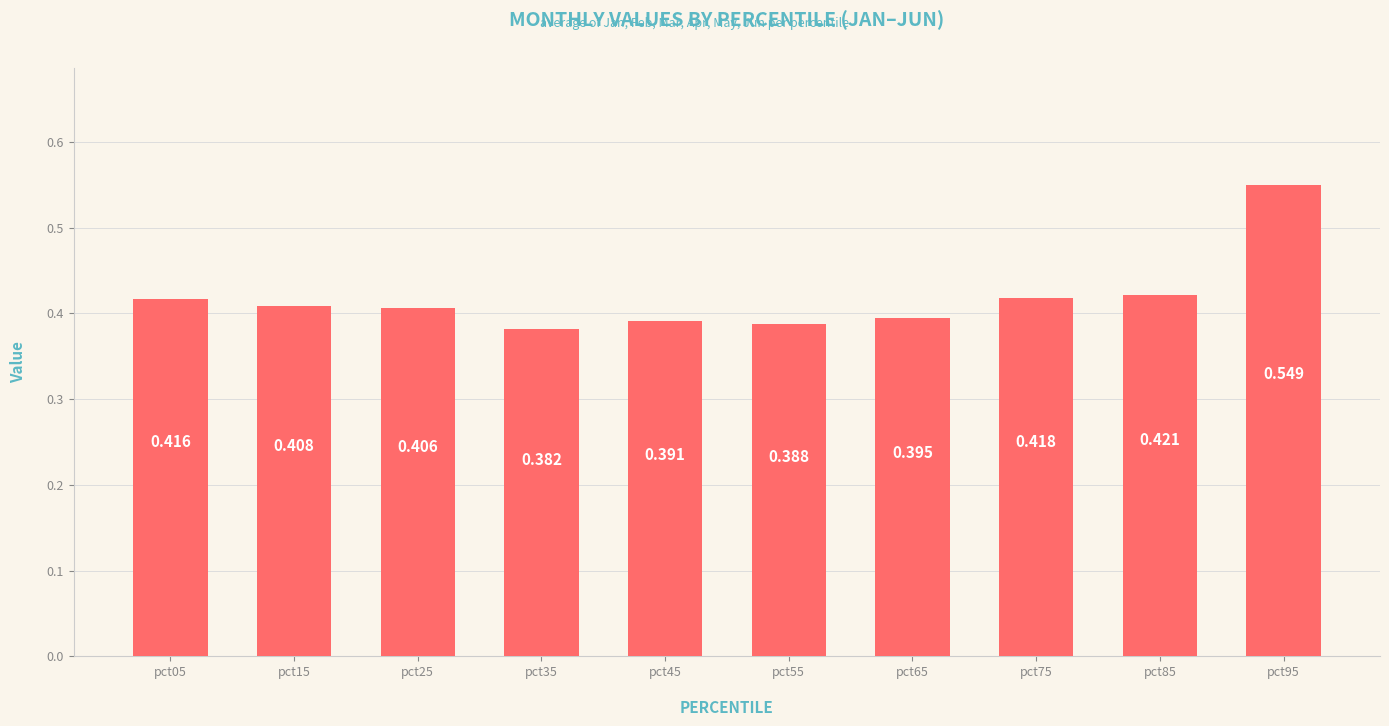

At which category does the chart reach its minimum across all series?

pct35